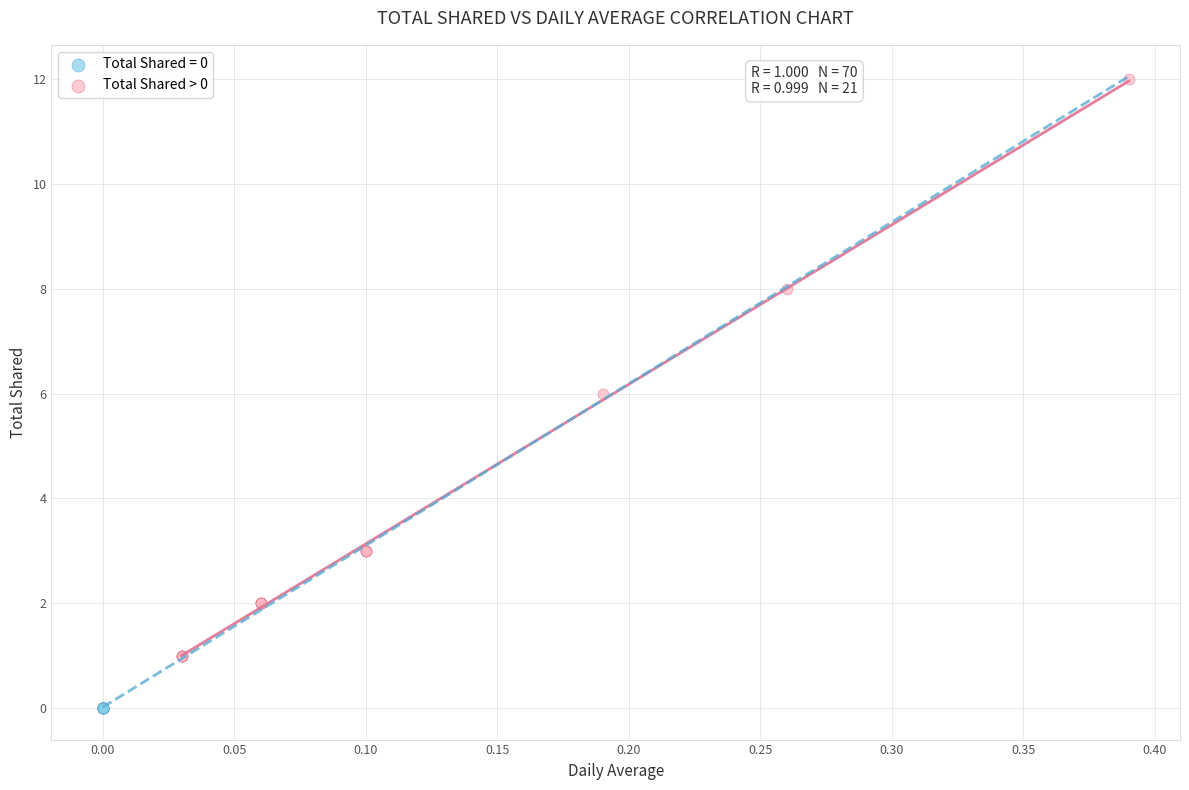

Which series contains the highest Y value?

Total Shared > 0